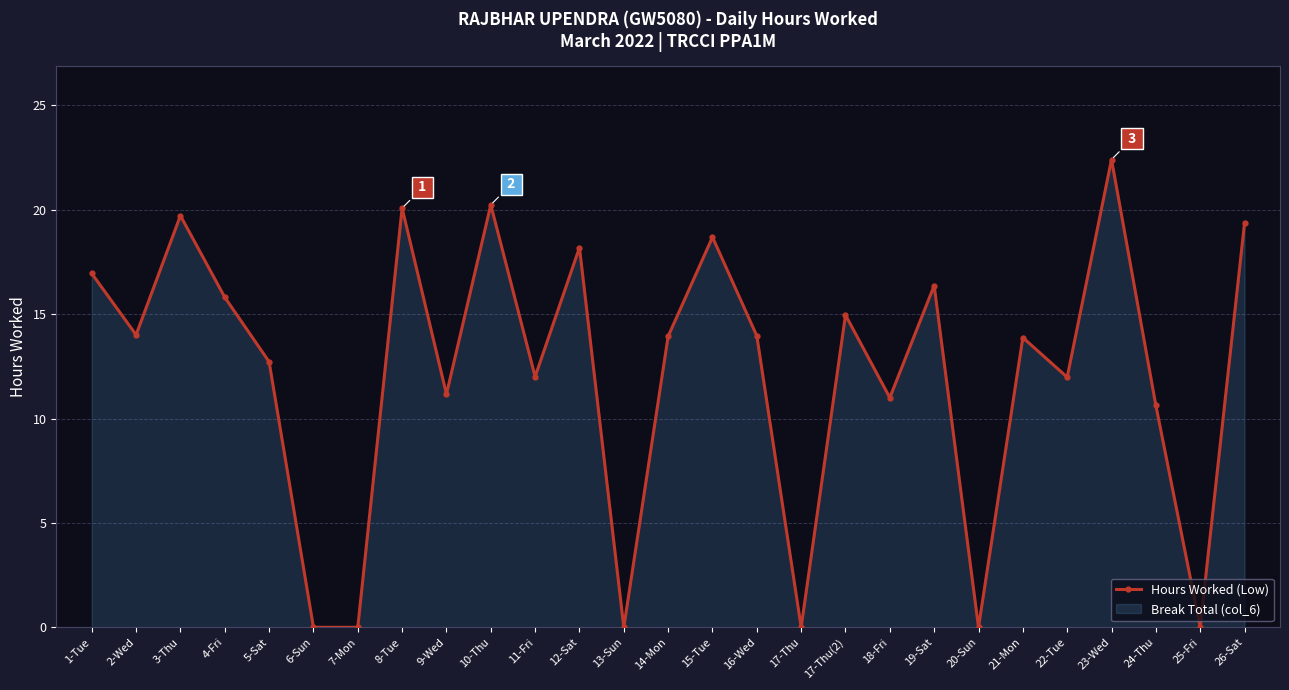

What is the average value?

12.2